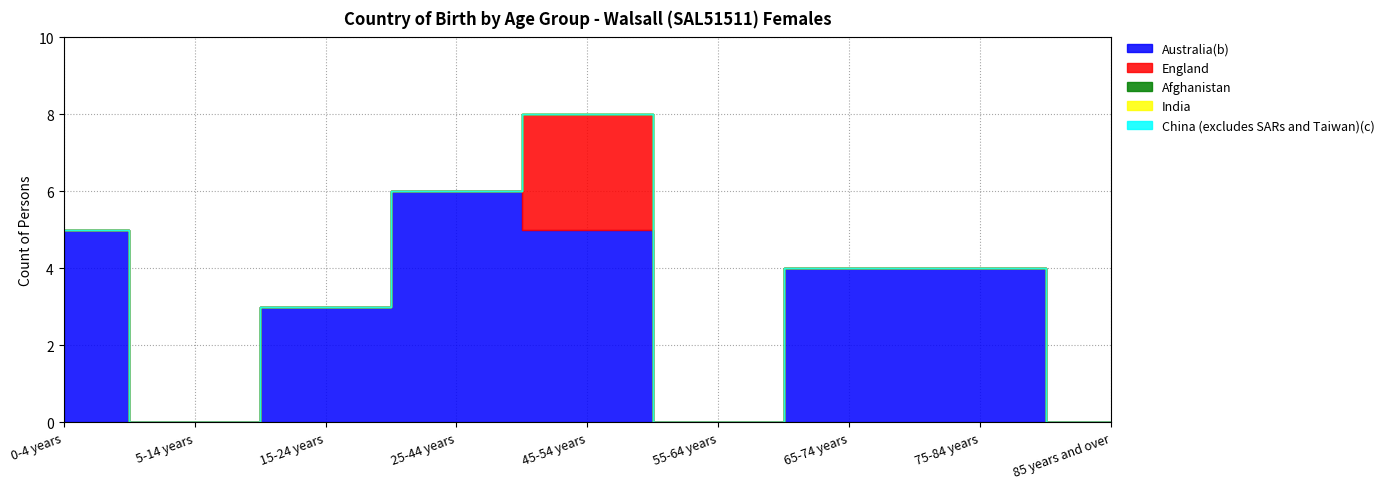

At how many categories does at least one series exceed 5?

1